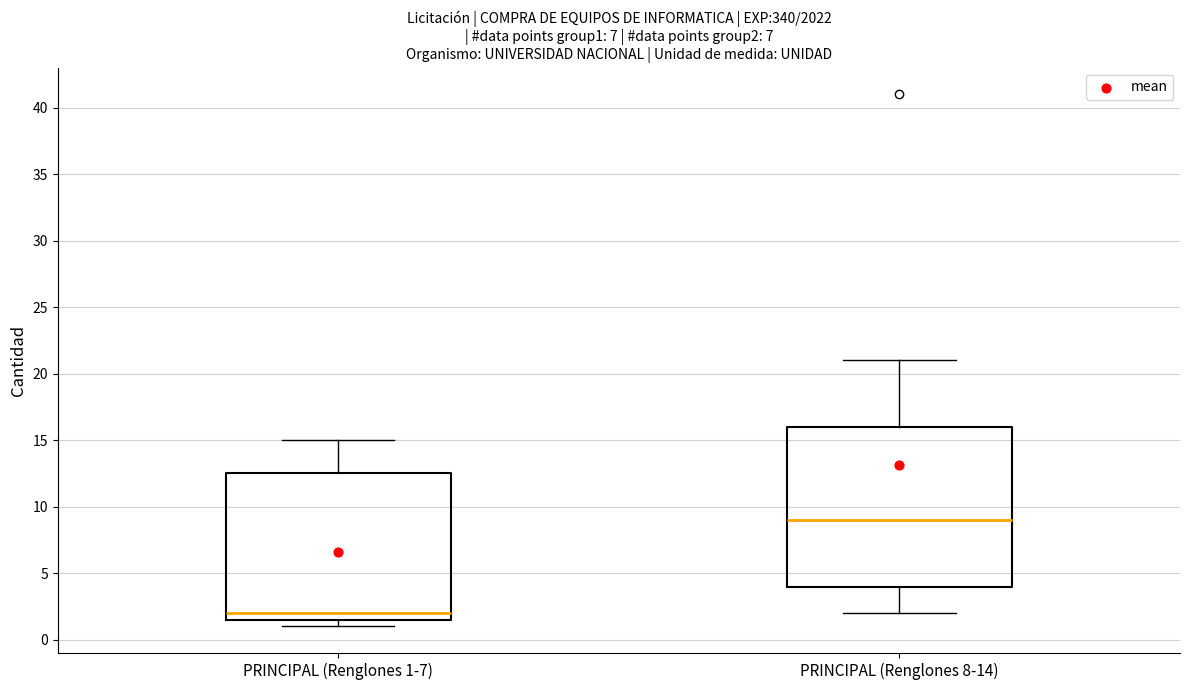

Reading left to right, read every box against the y-axis: the position of its median line, the range the box covers, and the ends of its whiskers. The values are not printed on the chart, so give them approximately, as read against the axis.

PRINCIPAL (Renglones 1-7): median 2.0, box 1.5 to 12.5, whiskers 1.0 to 15.0
PRINCIPAL (Renglones 8-14): median 9.0, box 4.0 to 16.0, whiskers 2.0 to 21.0